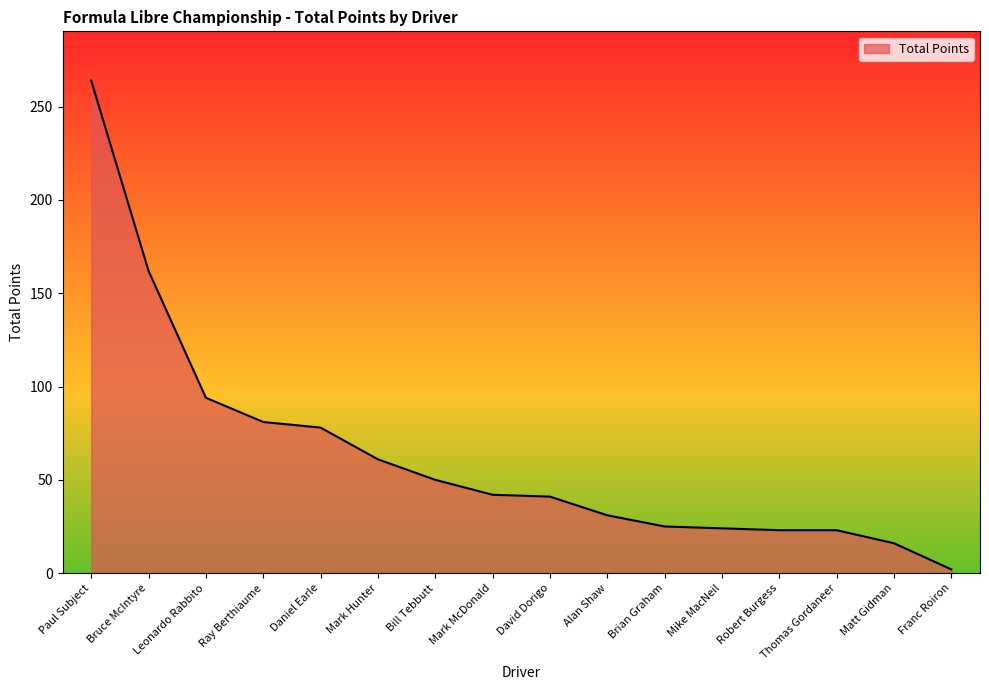

At which label does the data first exceed 42?

Paul Subject